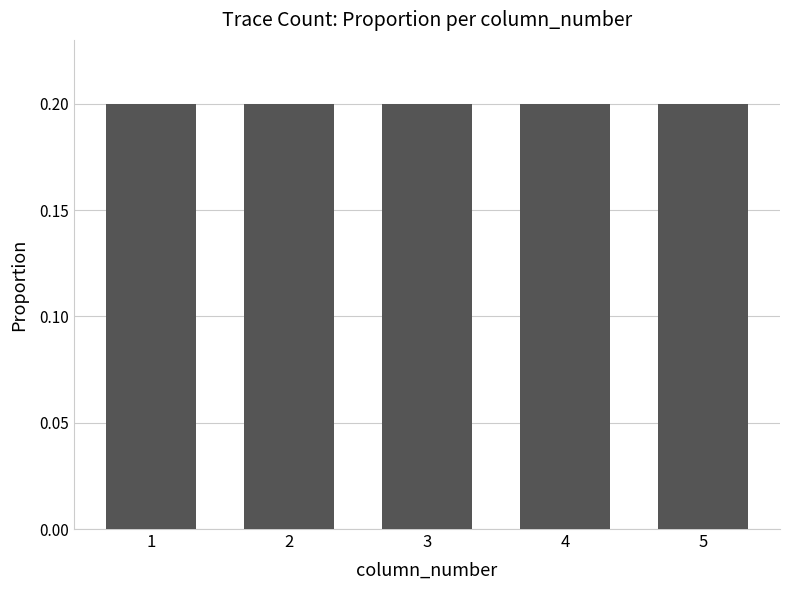

What is the sum of all values?

1.0